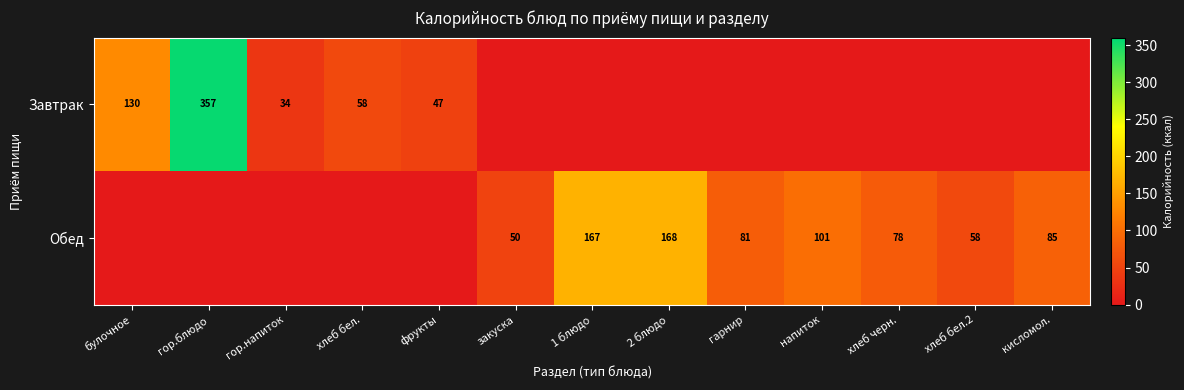

Count the number of categories in the chart.

13